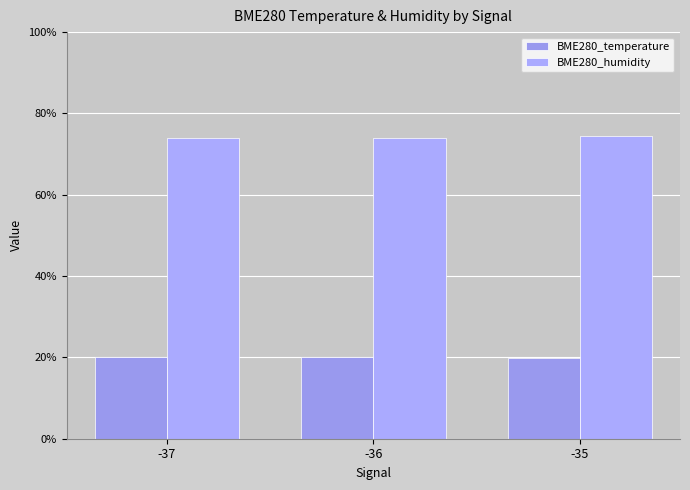

What is the sum of all BME280_humidity values?

222.1